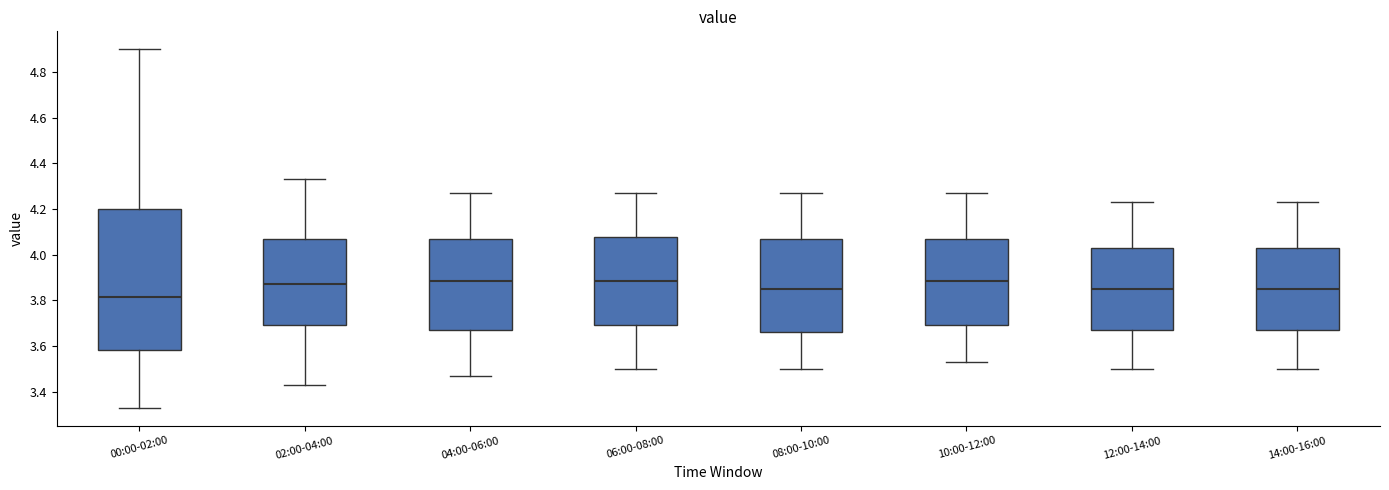

Where does the upper whisker of the box for 14:00-16:00 end on the y-axis? The values are not printed on the chart, so give them approximately, as read against the axis.

4.24